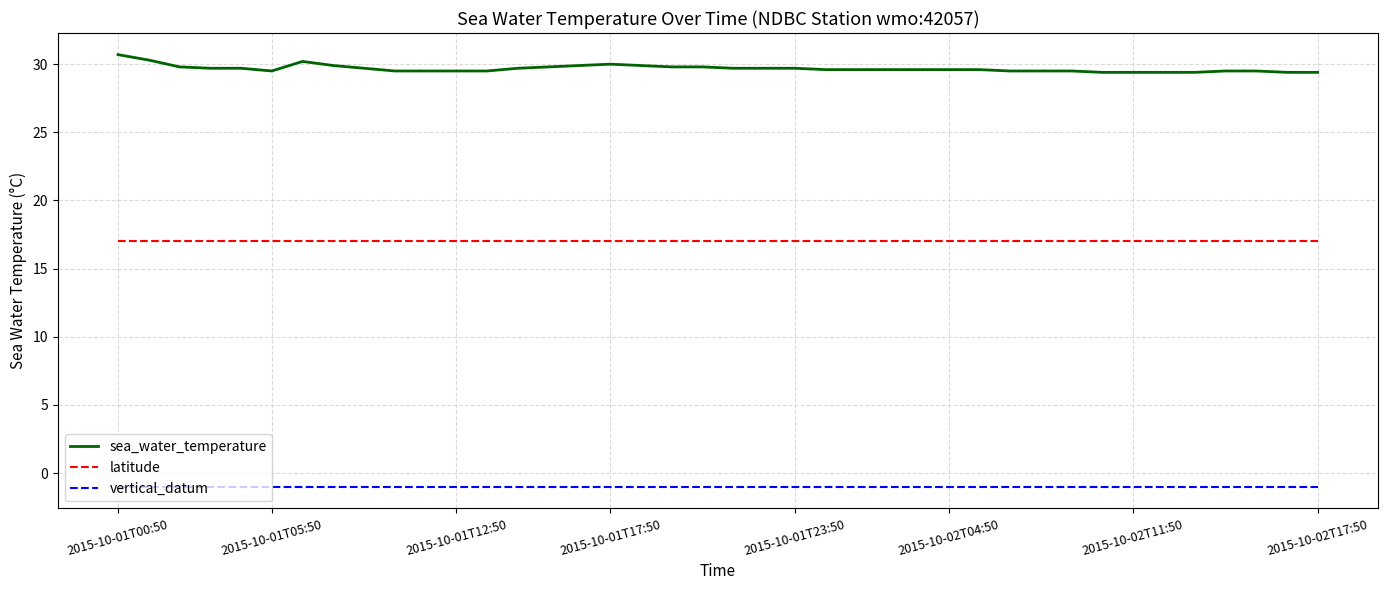

Rank the series by their average value, from highest to lowest.

sea_water_temperature, latitude, vertical_datum